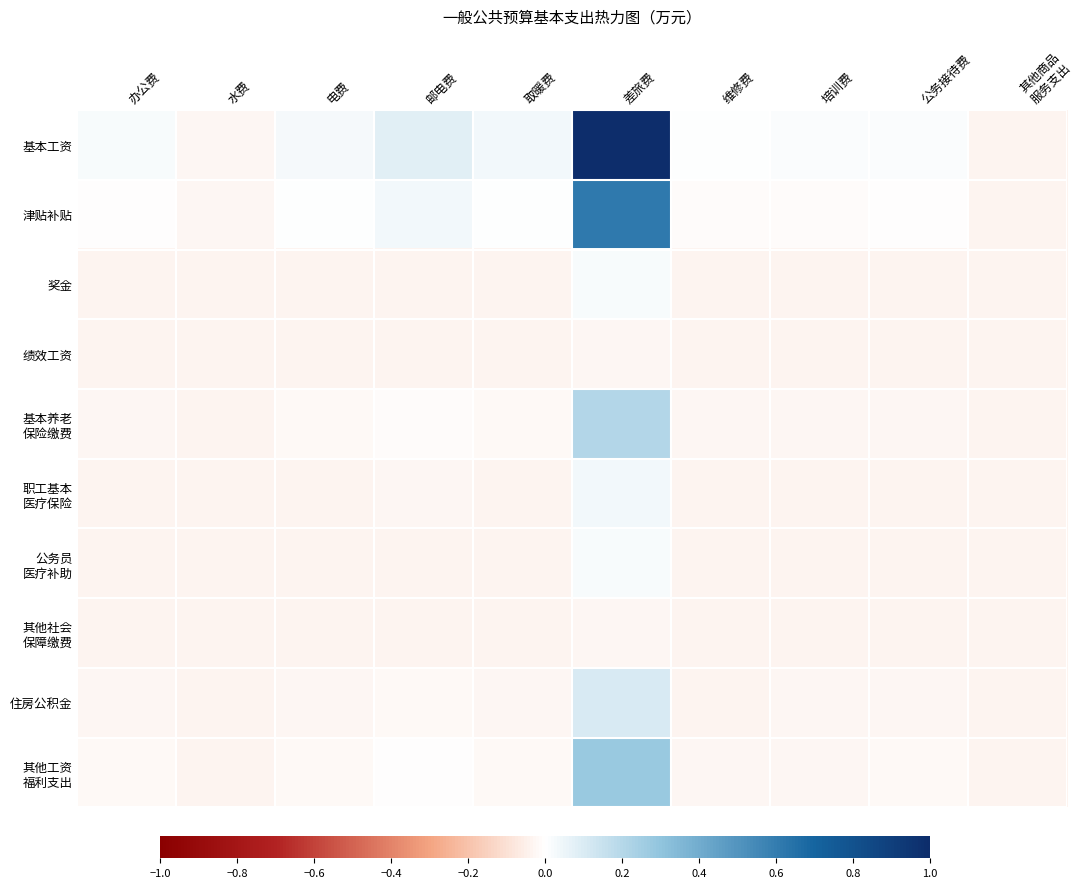

At 维修费, list the series in order from smallest to largest.

其他社会 保障缴费, 绩效工资, 公务员 医疗补助, 奖金, 职工基本 医疗保险, 住房公积金, 基本养老 保险缴费, 其他工资 福利支出, 津贴补贴, 基本工资